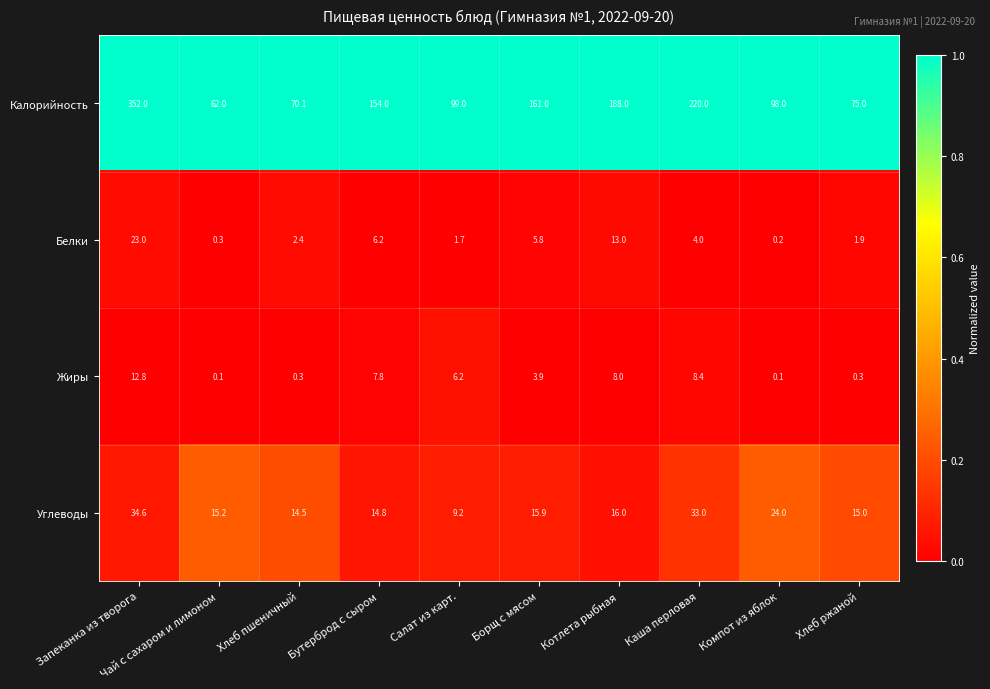

Which series has the largest range (max minus min)?

Калорийность